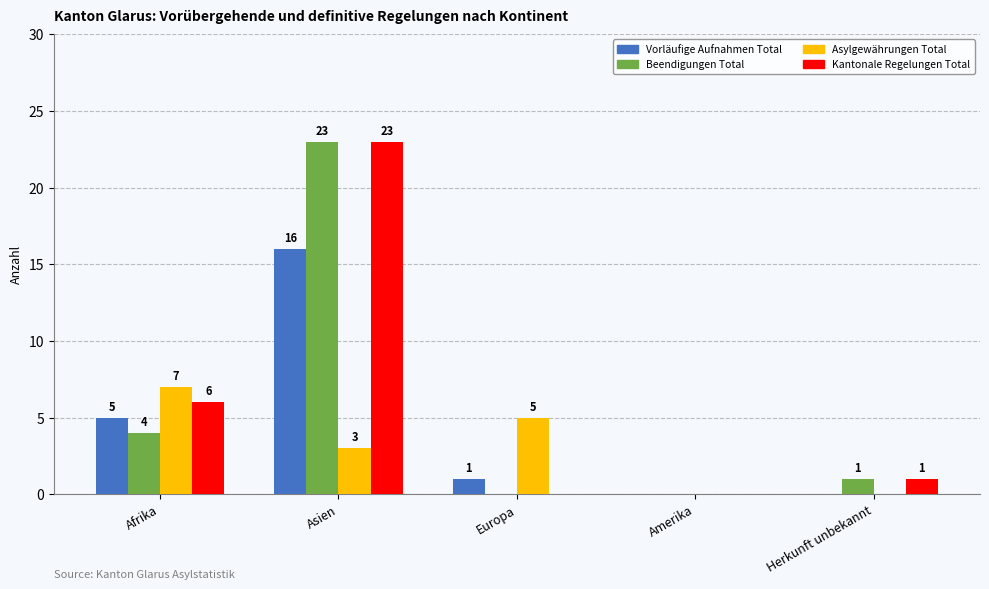

What is the sum of all Beendigungen Total values?

28